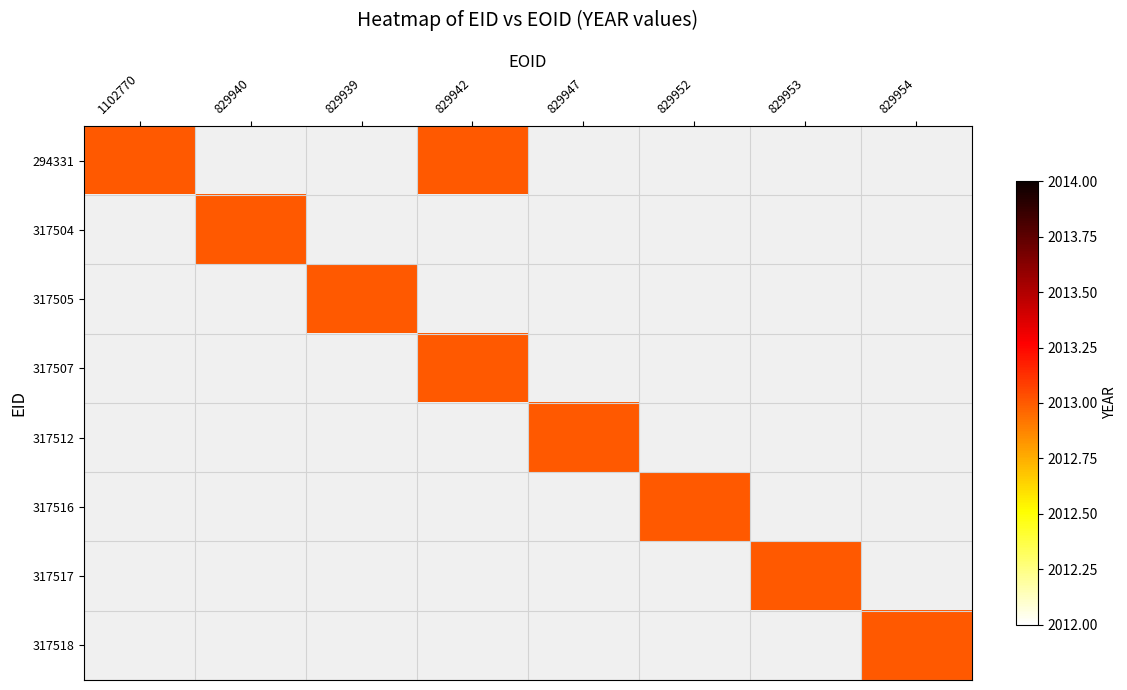

The value of 294331 at 829942 is 3211. True or false?

False